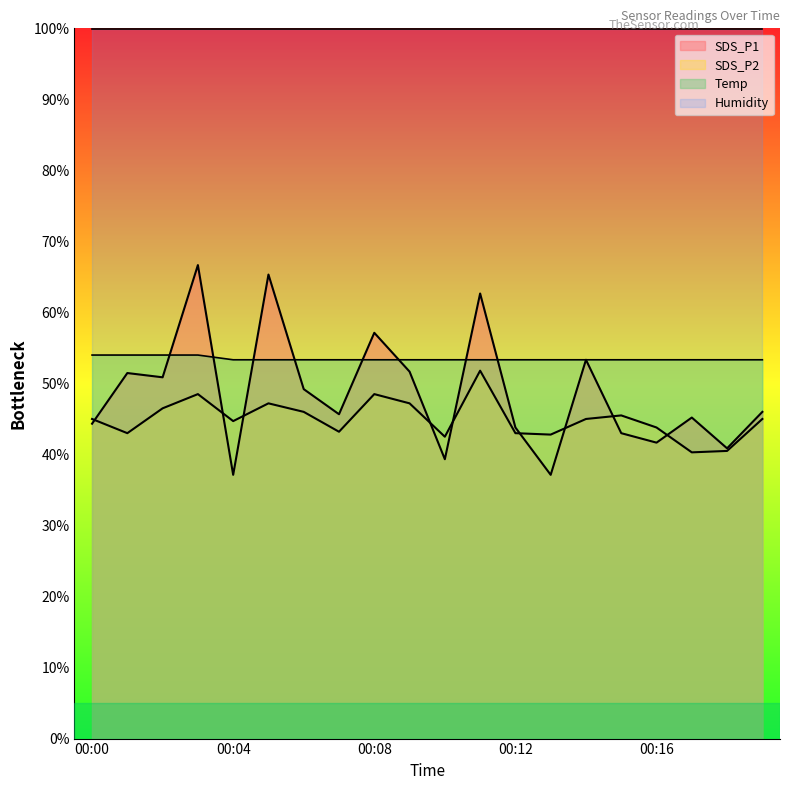

Is it true that Temp equals 30.6 at 00:13?

False